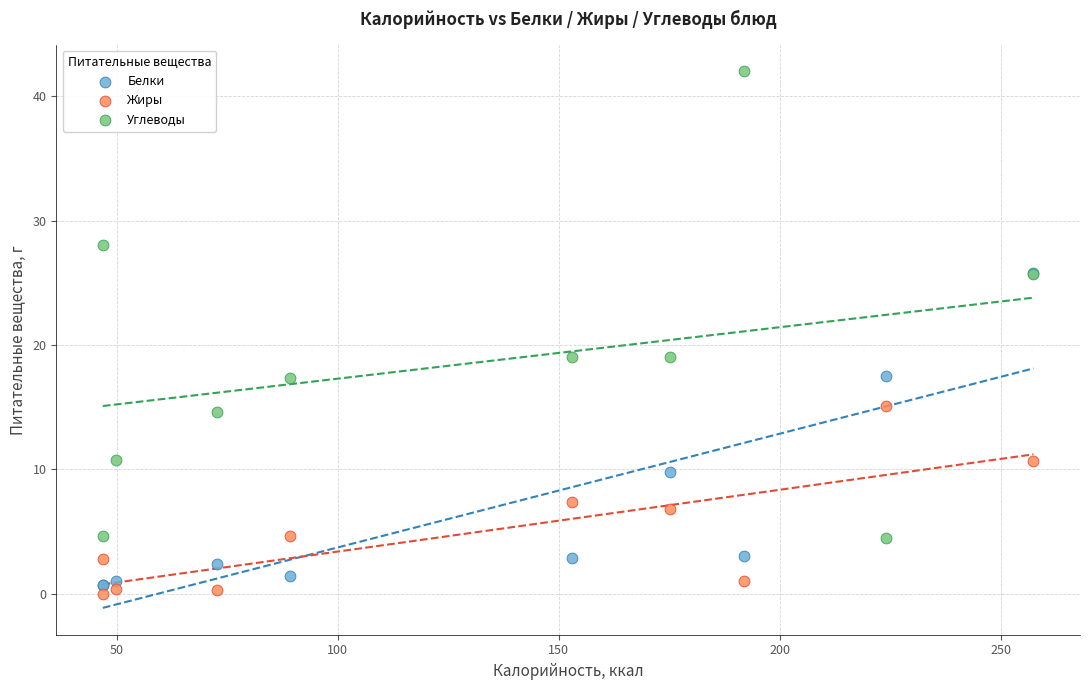

Which series reaches the minimum Y coordinate?

Жиры